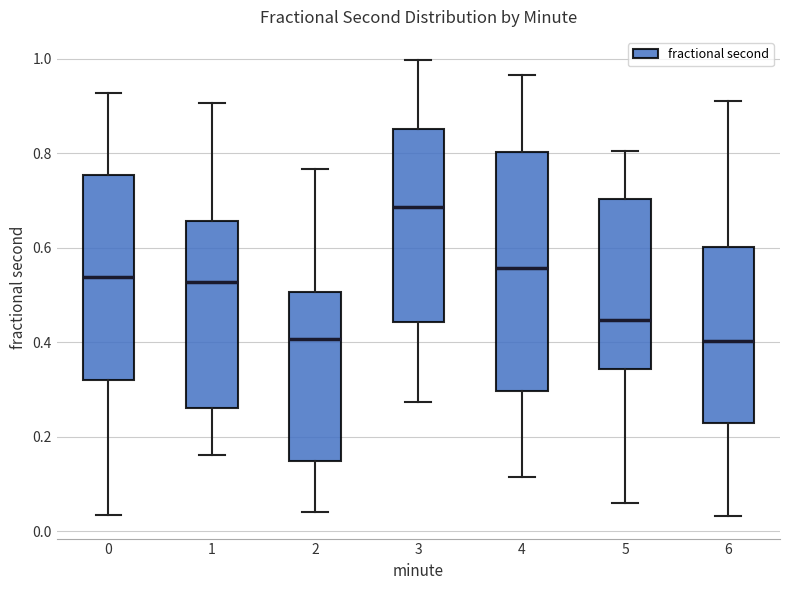

Comparing the boxes themselves (not the whiskers), which one is the tallest?

4